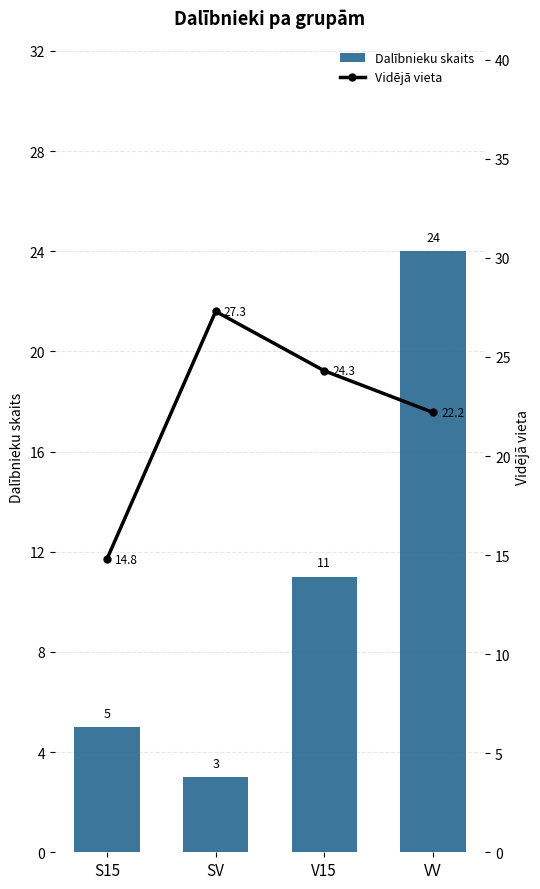

How many groups of bars are there?

4